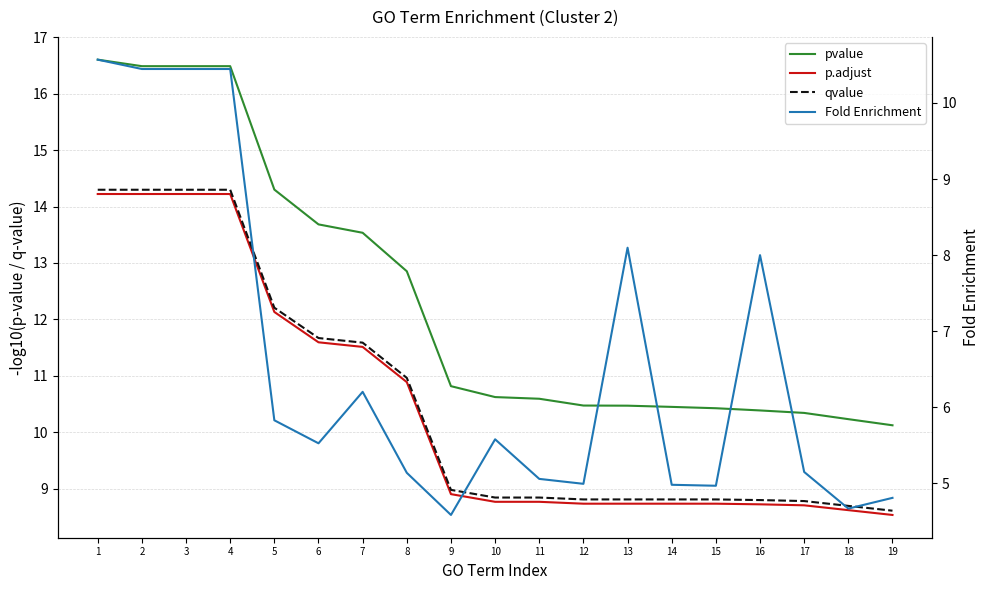

Rank the series by their maximum value, from lowest to highest.

Fold Enrichment, p.adjust, qvalue, pvalue